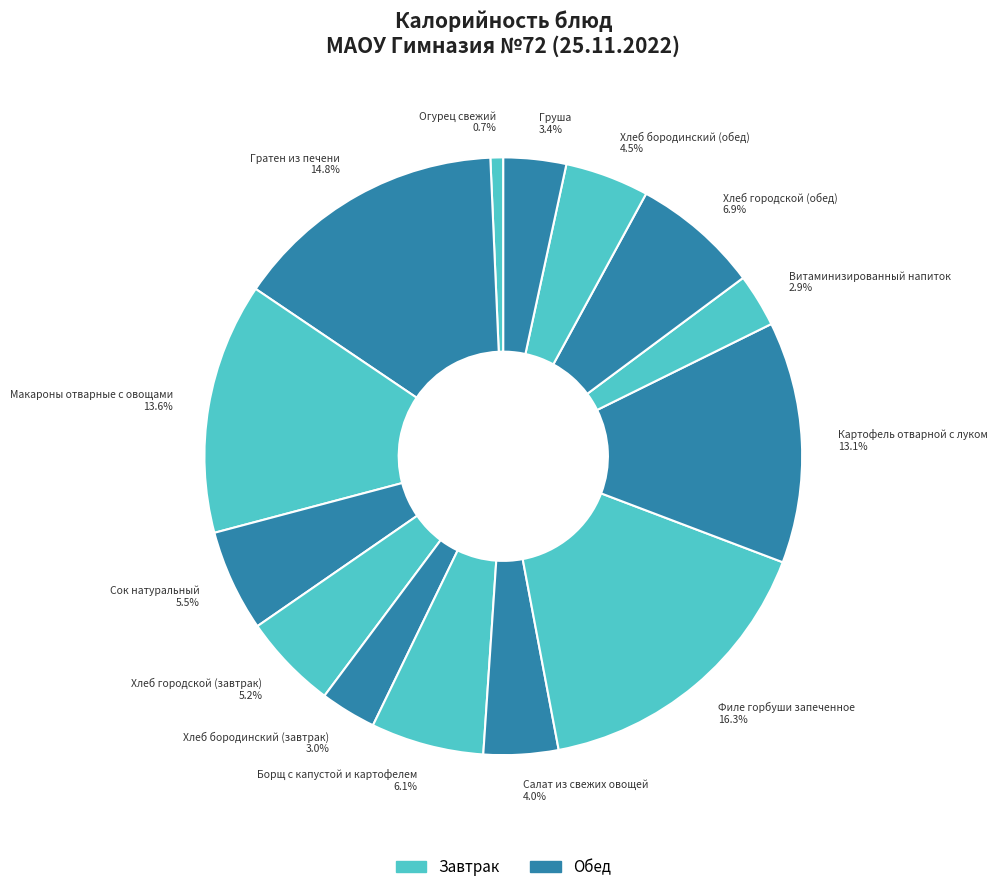

How many segments does this pie chart have?

14